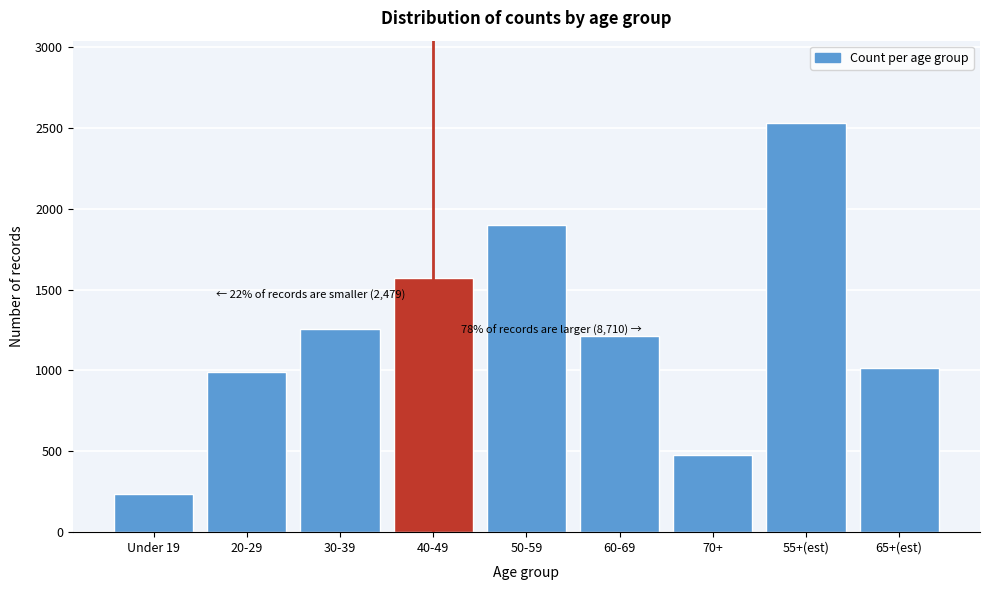

Reading right to left, what are all the values shown in this chart?

1017	2532	479	1212	1900	1570	1253	993	233